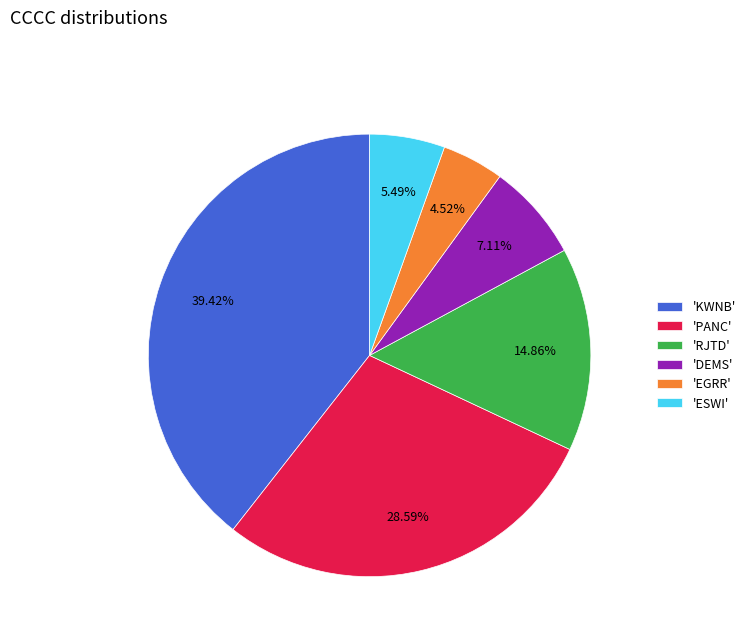

Which category has the smallest portion of the pie?

'EGRR'